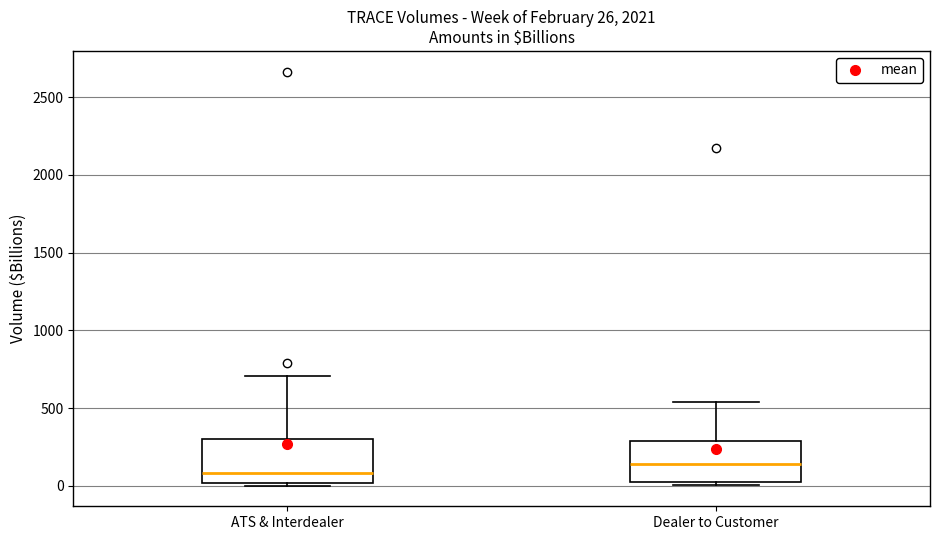

Which box's median line is the lowest?

ATS & Interdealer